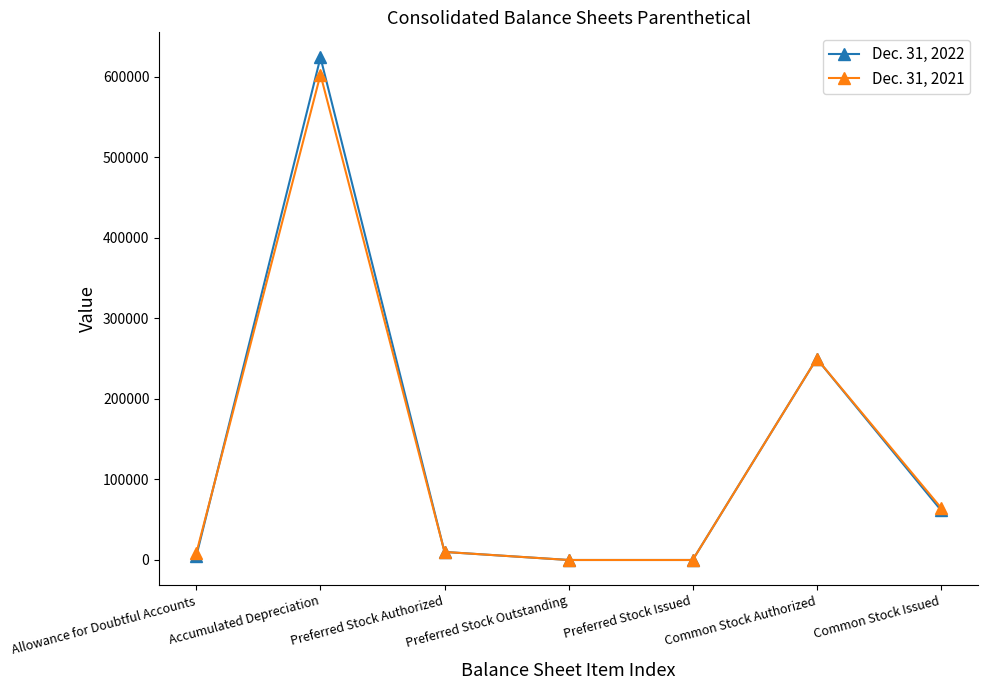

At which category is the sum across all series the highest?

Accumulated Depreciation